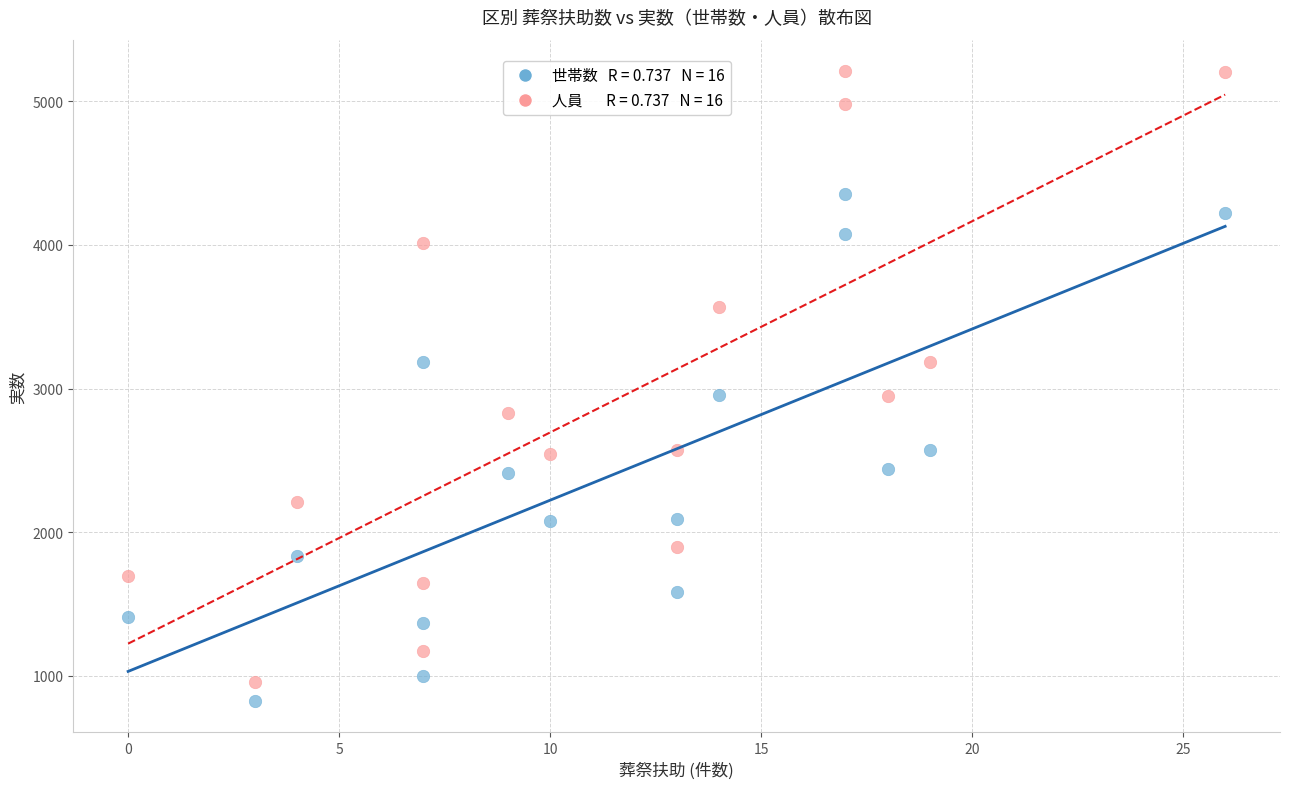

Across all data points, what is the range of Y values (max minus min)?

4383